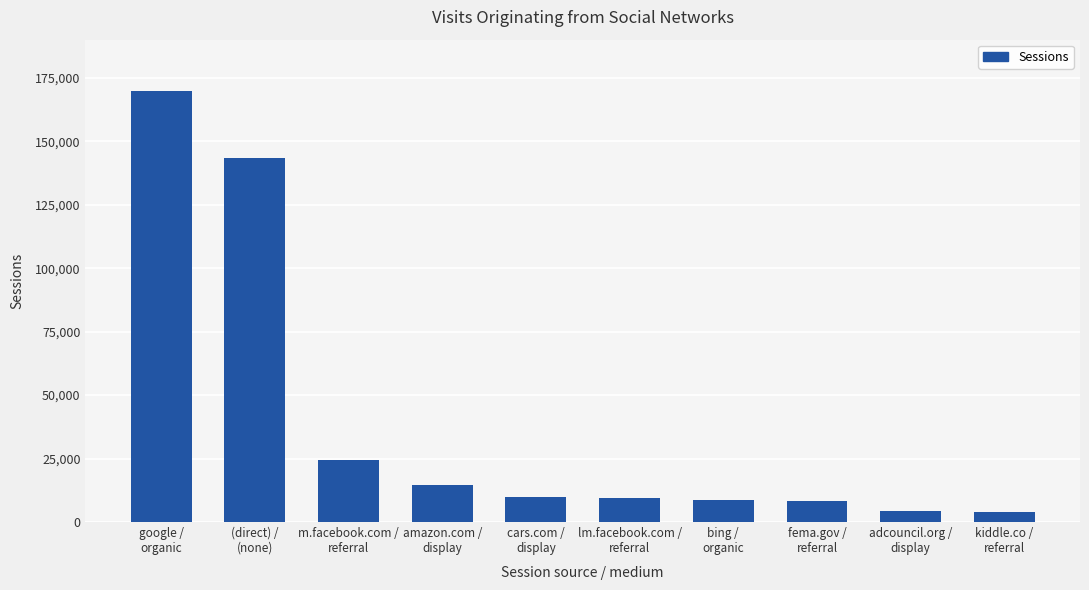

How many bars are there in total?

10